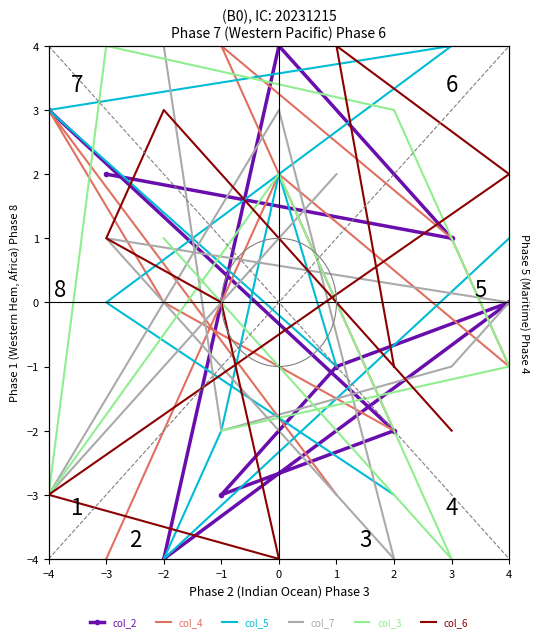

Which series changed the most between 3 and 4?

col_4